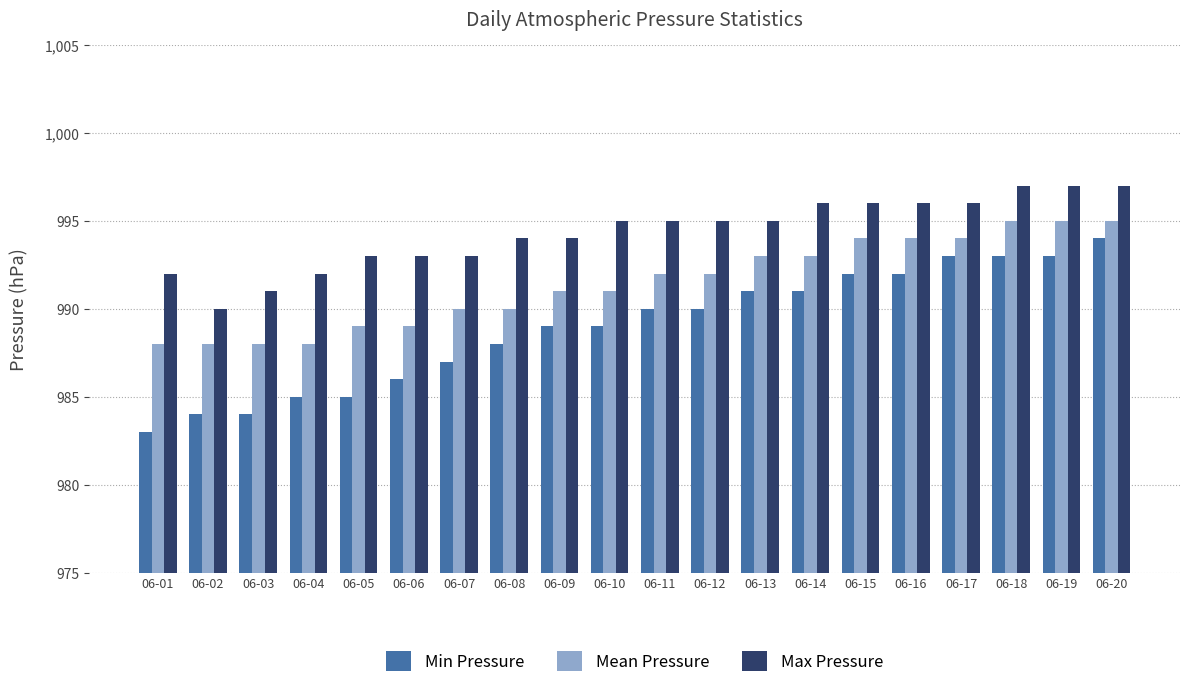

At how many categories does at least one series exceed 989?

20